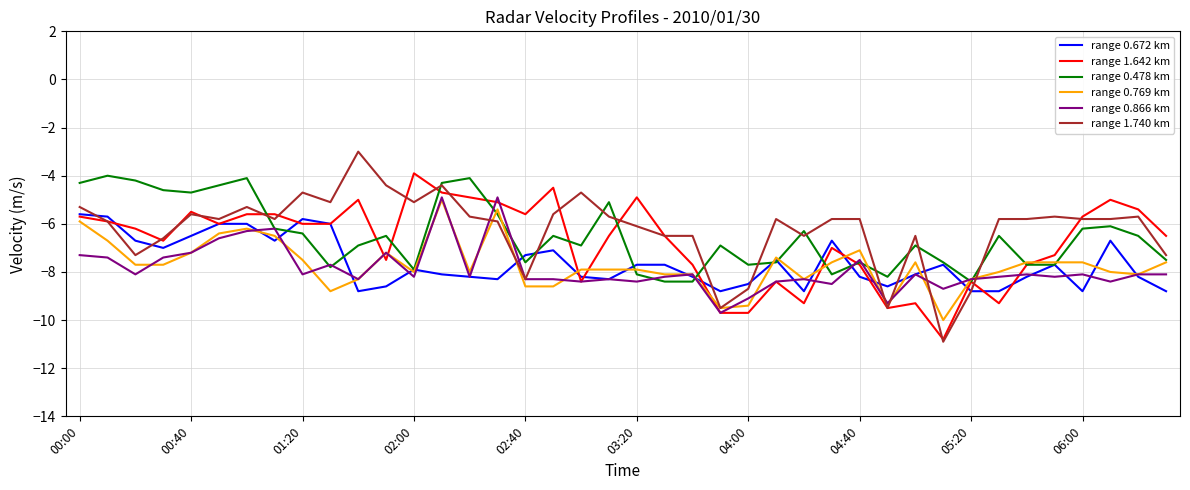

Which series has the widest spread of values?

range 1.740 km